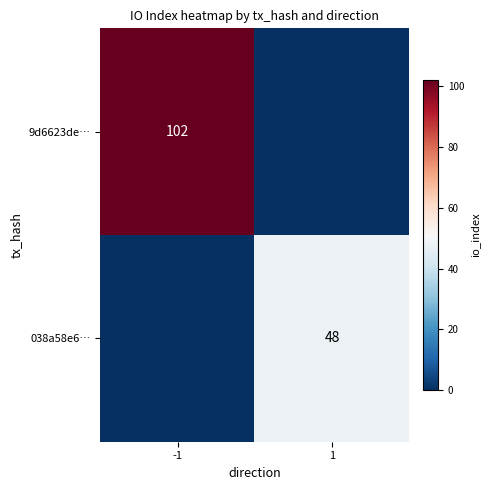

At how many categories does at least one series exceed 7?

2